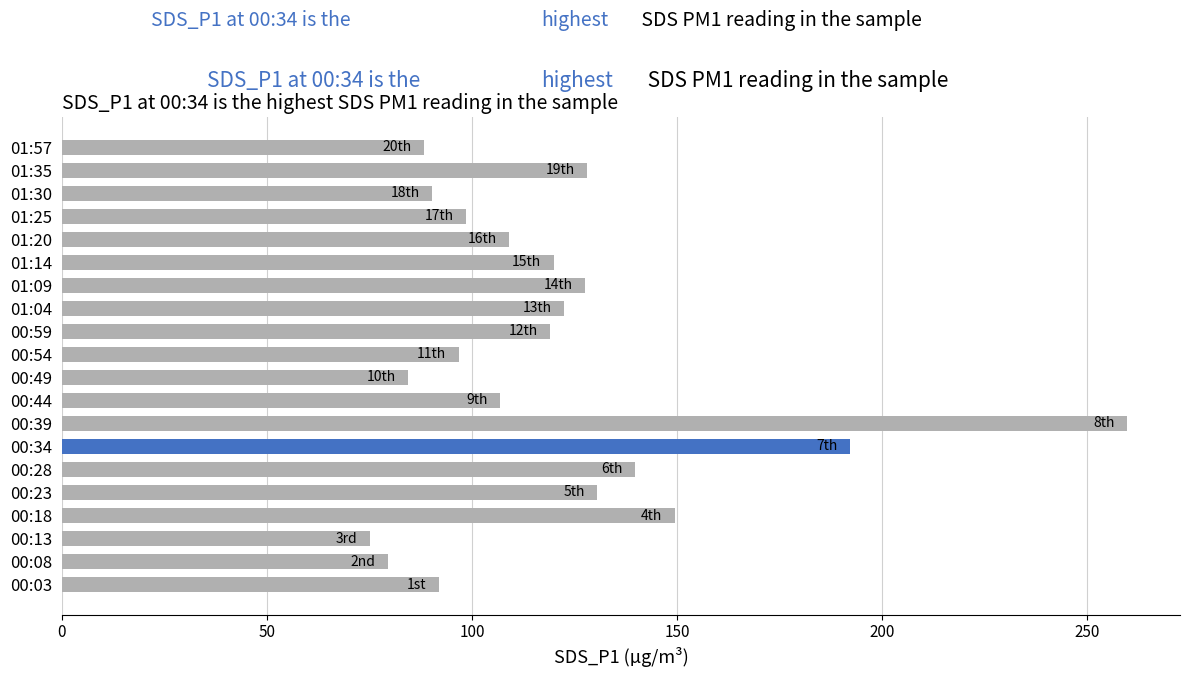

How many distinct data groups are displayed?

1